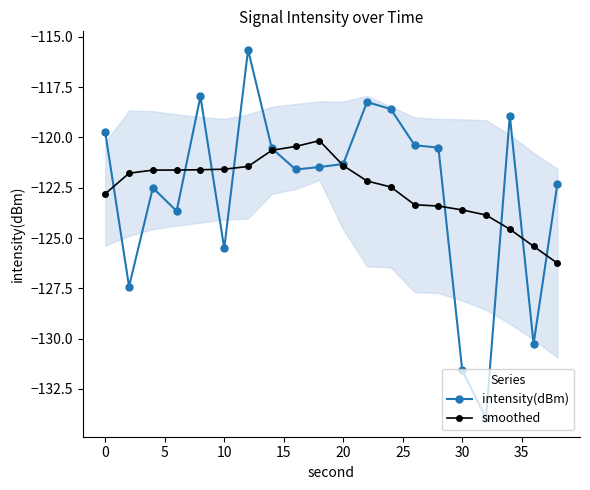

How many interior local valleys does the intensity(dBm) series have?

6